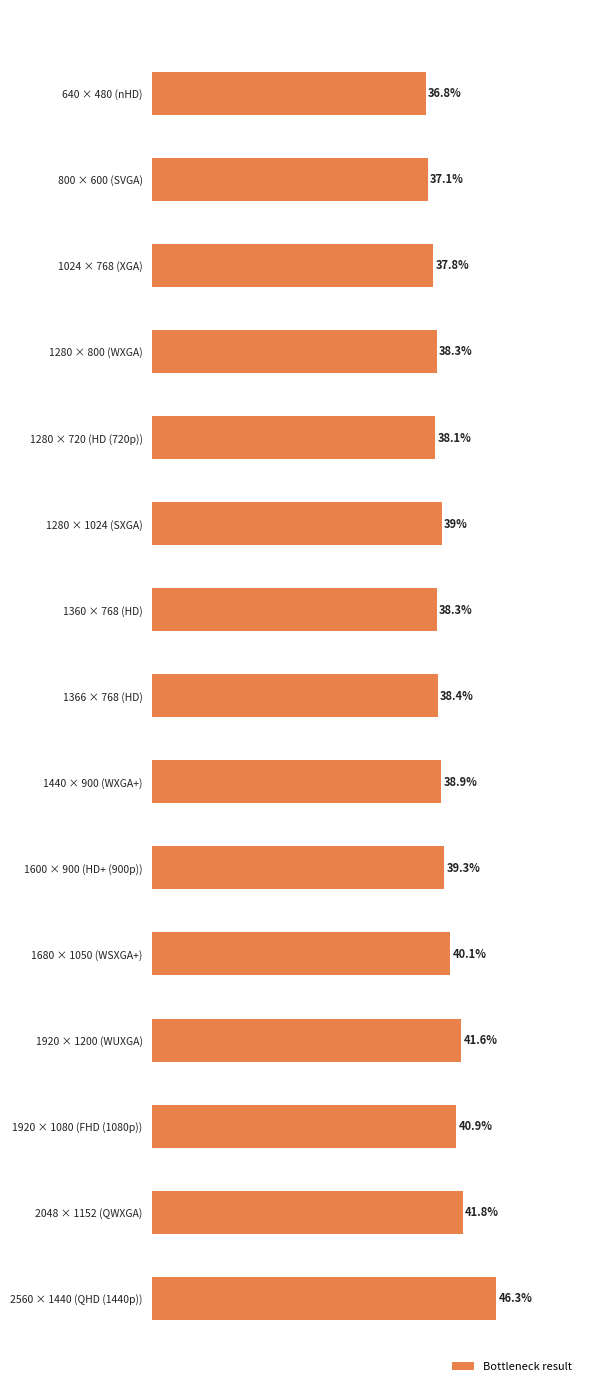

At which label is the value closest to 41?

1920 × 1080 (FHD (1080p))